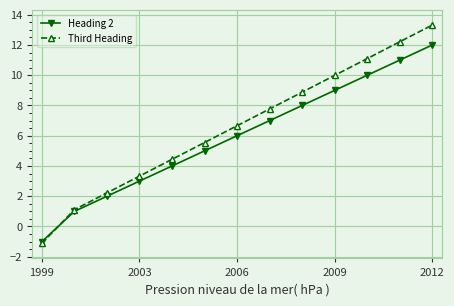

Rank the series by their average value, from lowest to highest.

Heading 2, Third Heading